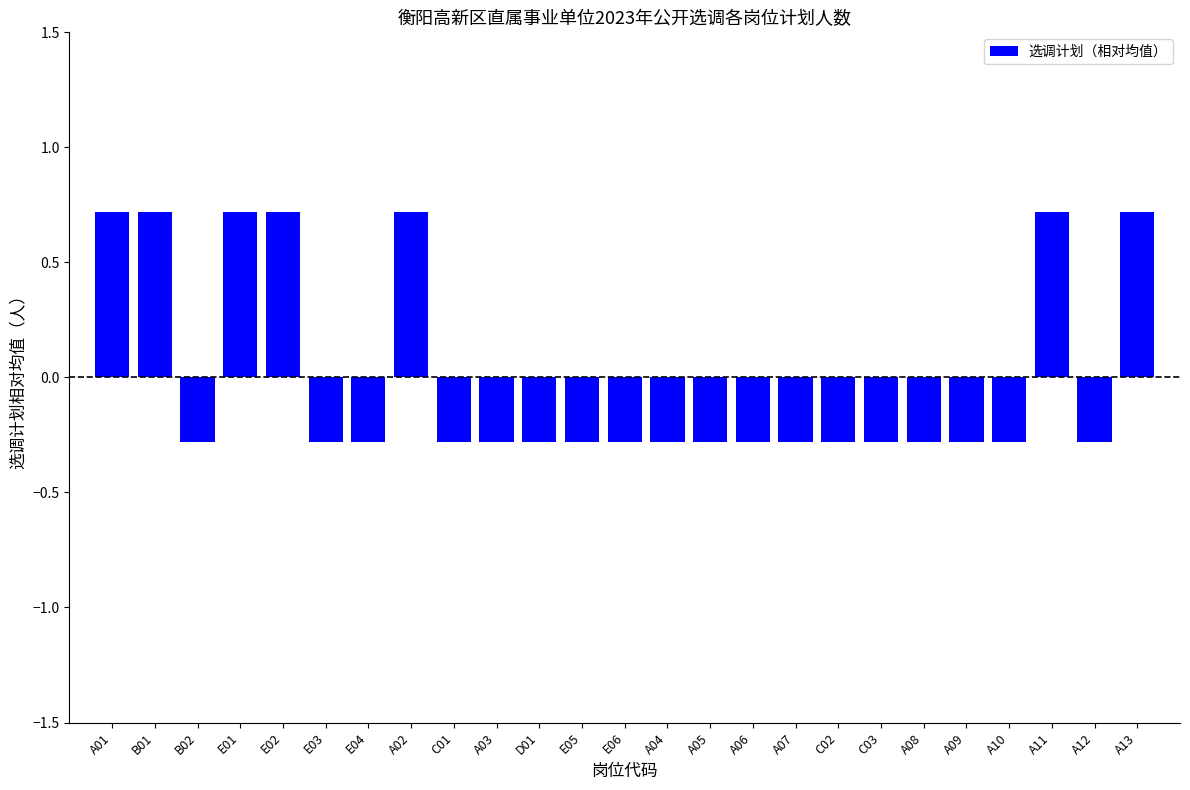

Count the values in the range 0 to 1.

7